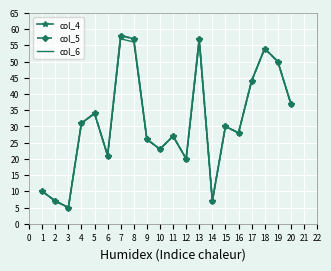

How many values in the col_5 series are below 30?

10